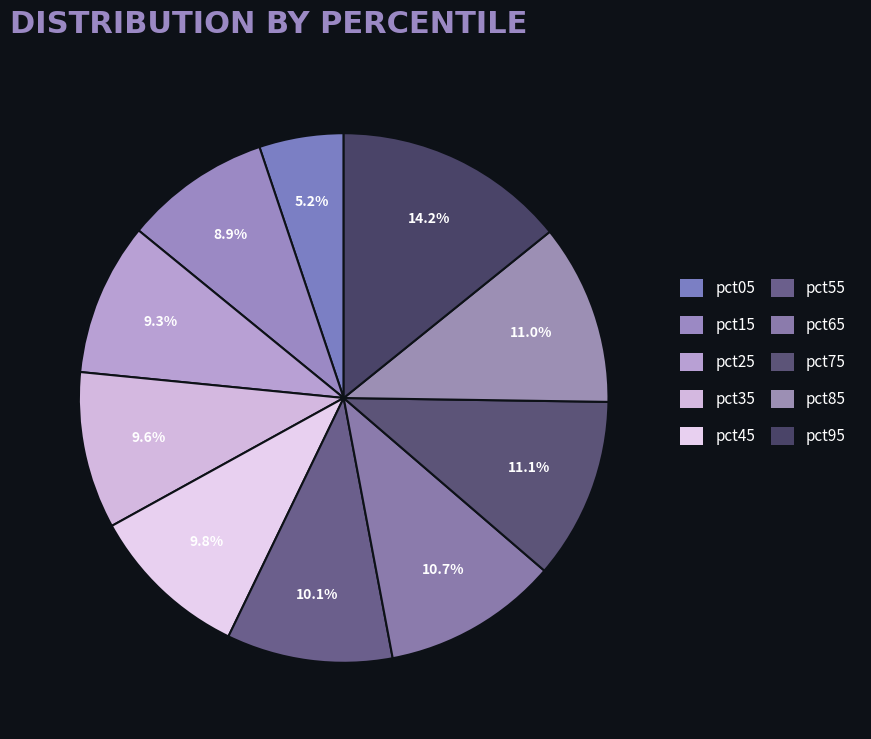

To the nearest percent, what percentage of the pie is pct55?

10%